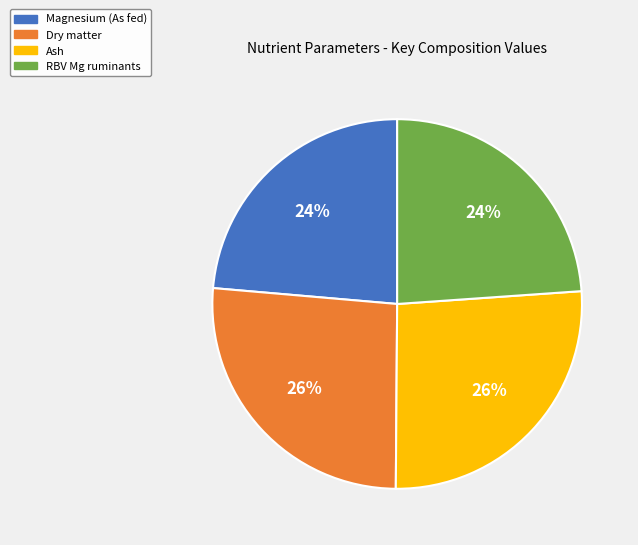

How many segments does this pie chart have?

4